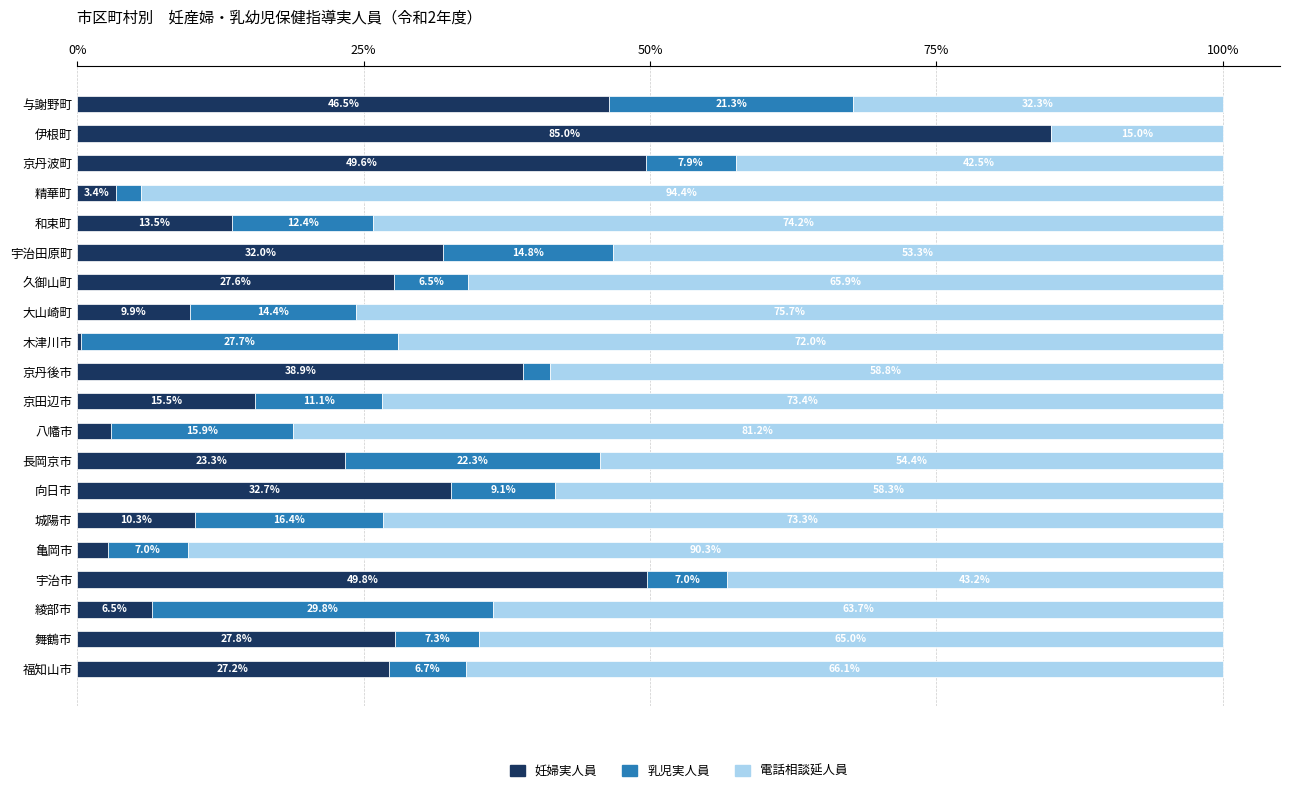

Read the 妊婦実人員 value at 京丹後市.

38.9